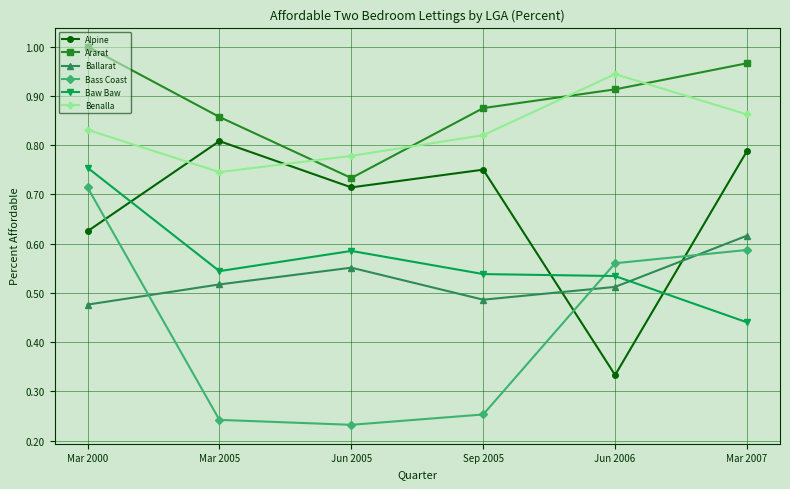

What is the label of the 3rd point from the left?

Jun 2005